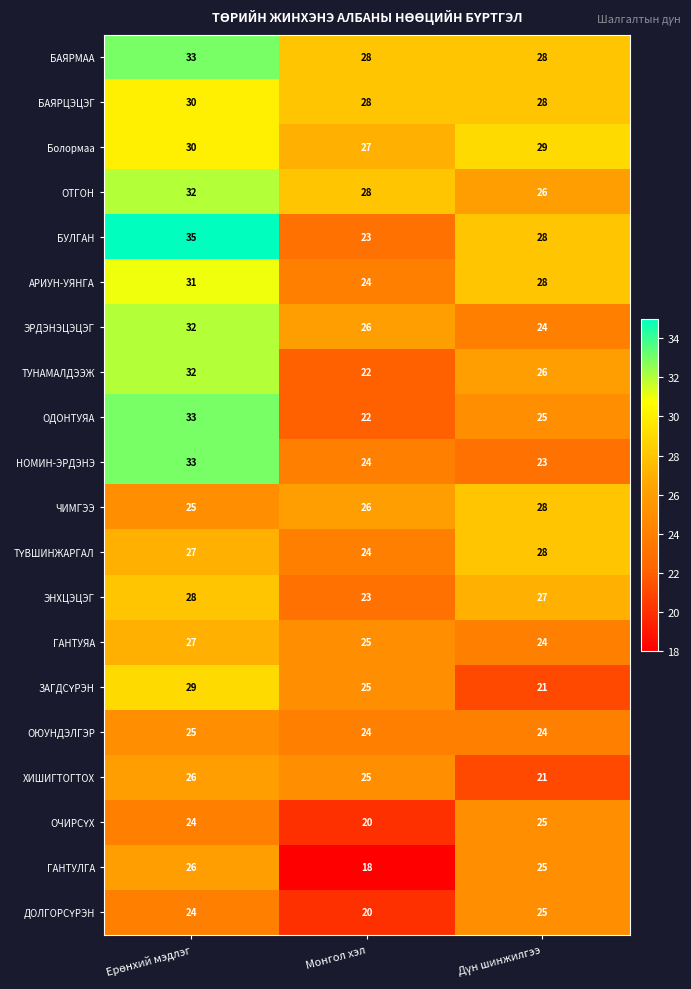

What is the greatest value displayed?

35